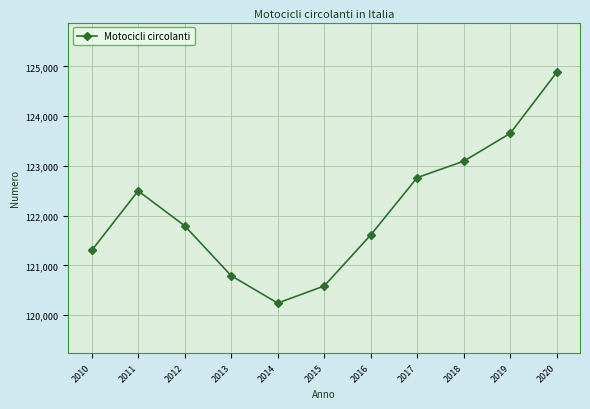

Reading right to left, extract all data points from this chart.

124880	123654	123094	122765	121612	120587	120243	120793	121796	122498	121300